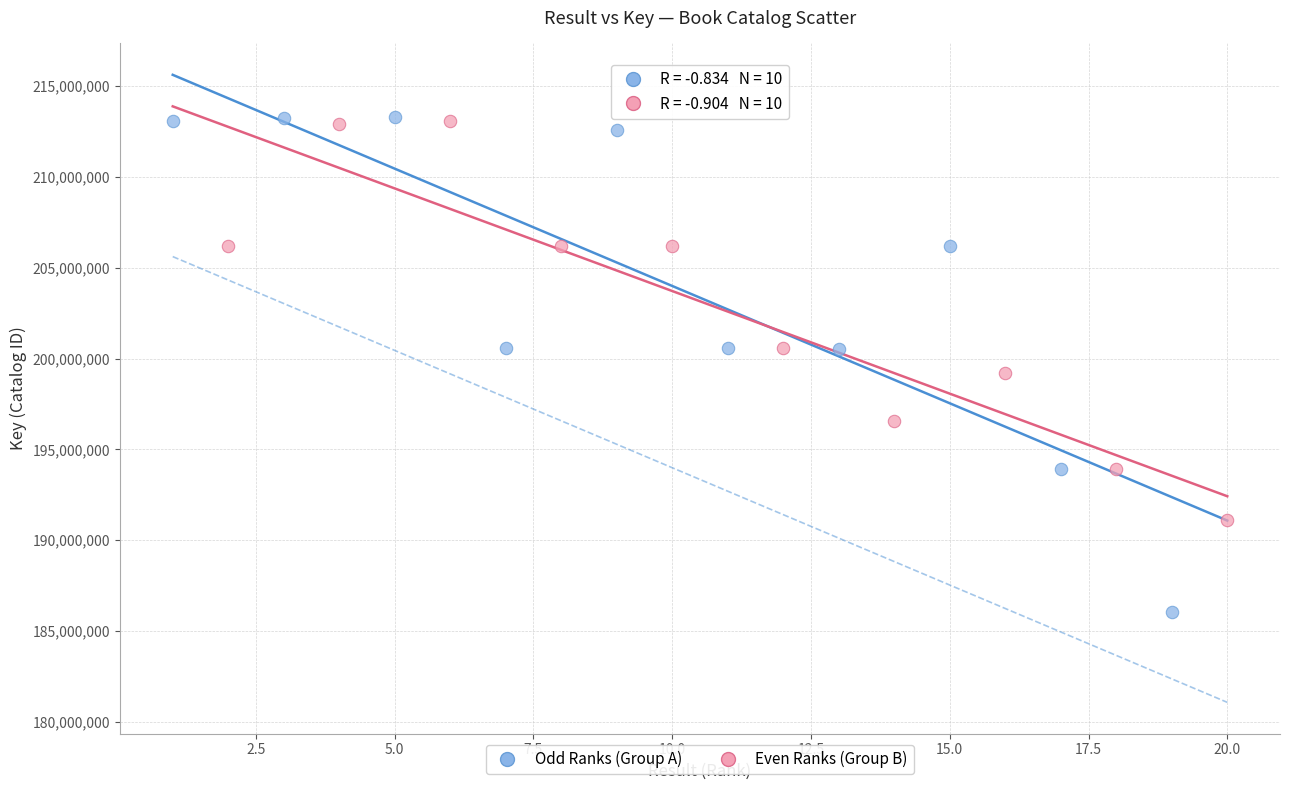

Which series reaches the minimum Y coordinate?

Odd Ranks (Group A)